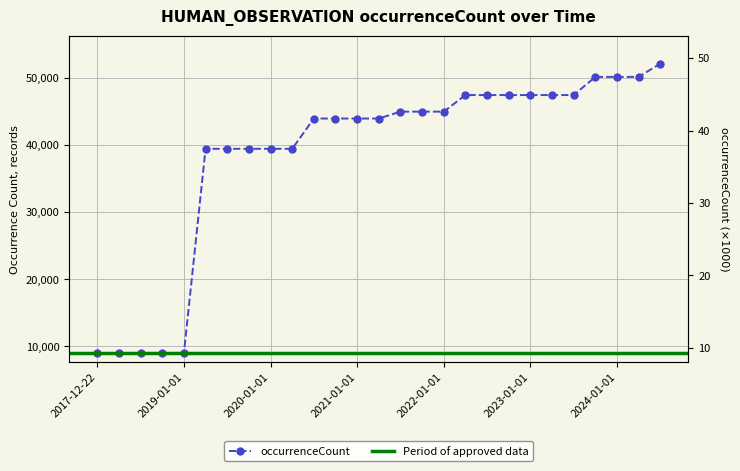

What is the smallest value displayed?

9034